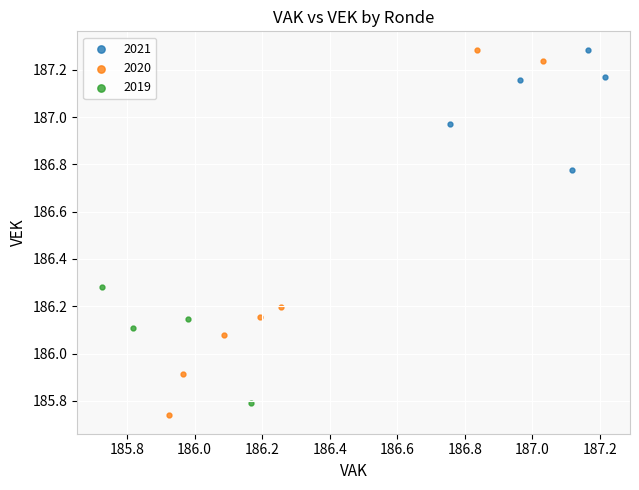

Which series has the largest Y range (max minus min)?

2020